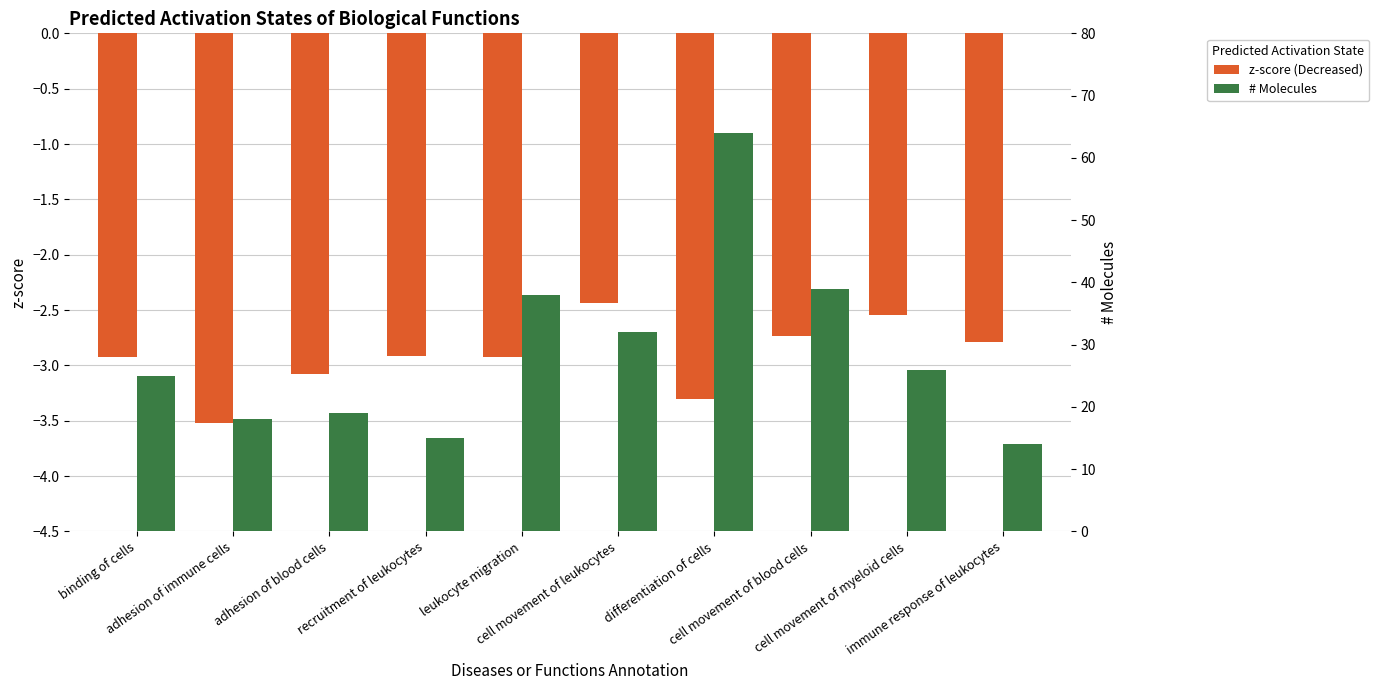

What is the label of the 2nd bar from the left?

adhesion of immune cells